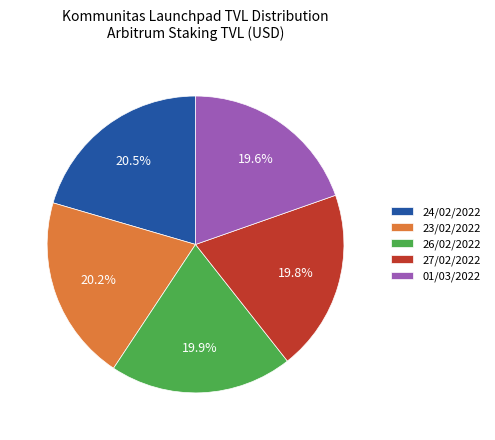

Which has a higher value, 24/02/2022 or 27/02/2022?

24/02/2022